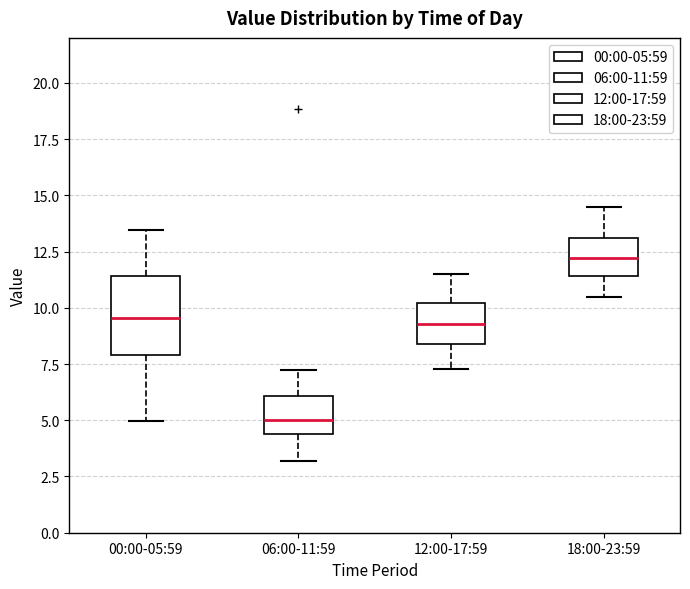

Where does the median line of the box for 18:00-23:59 sit on the y-axis? The values are not printed on the chart, so give them approximately, as read against the axis.

12.0